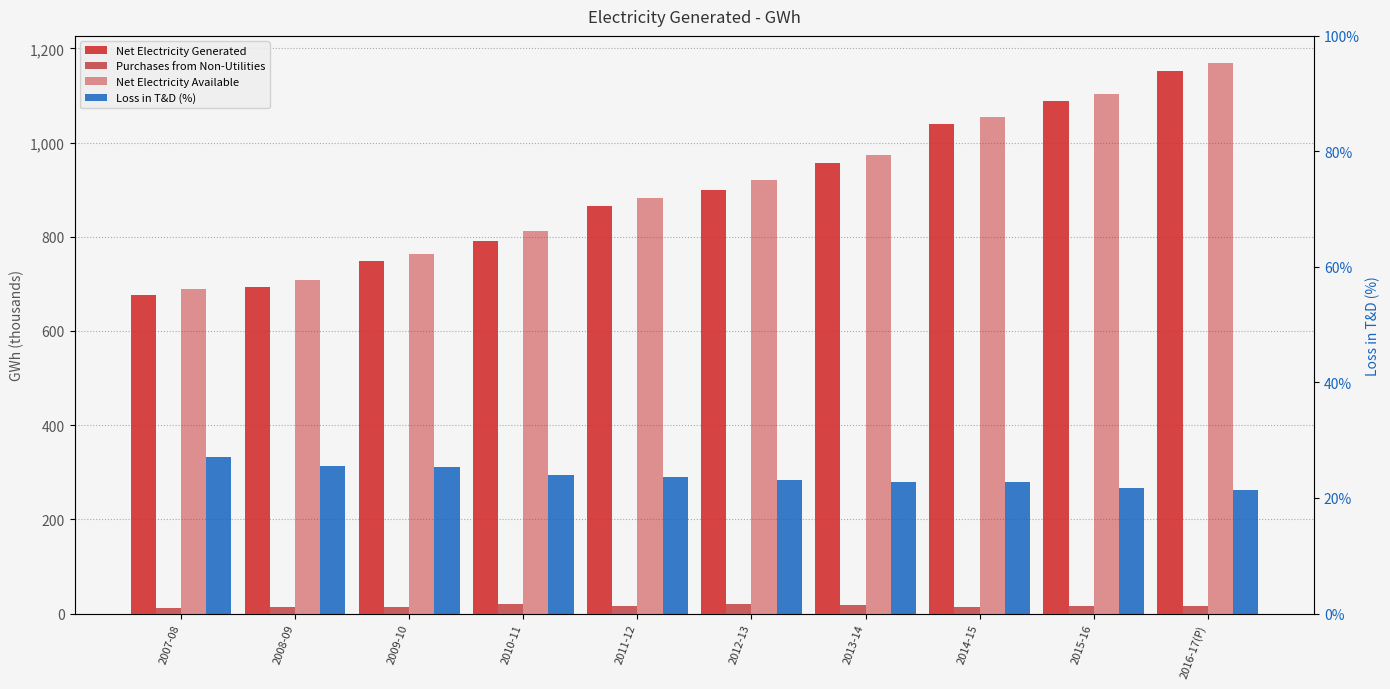

Are the bars horizontal?

No